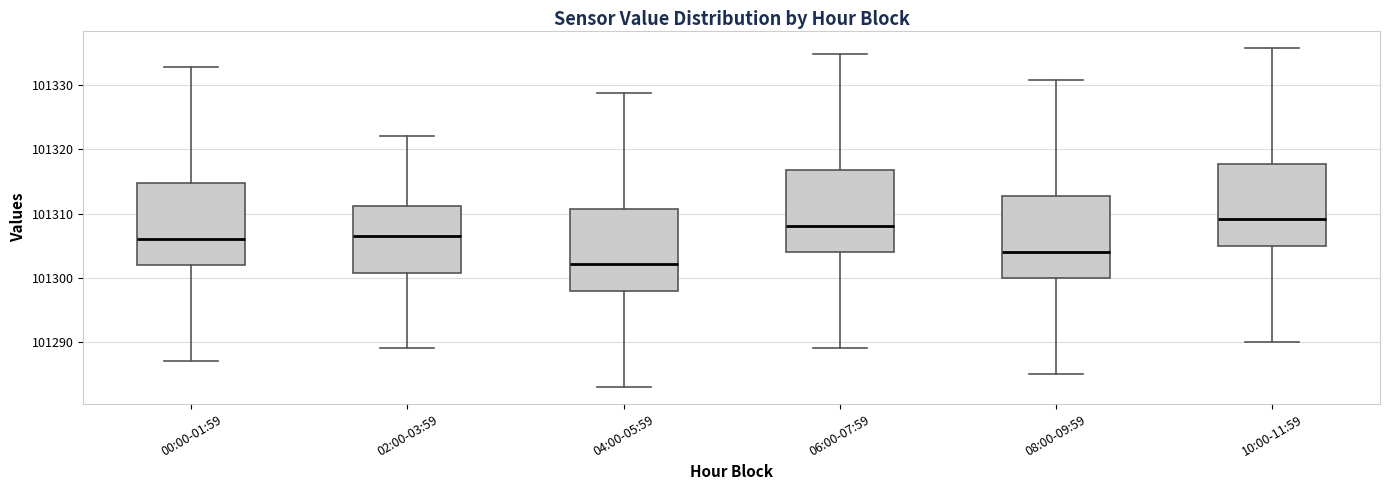

Reading left to right, transcribe this box plot: for each box, give where its median line is, the range the box spans, and where its two whiskers end, as read against the y-axis. The values are not printed on the chart, so give them approximately, as read against the axis.

00:00-01:59: median 101306, box 101302 to 101315, whiskers 101287 to 101333
02:00-03:59: median 101306, box 101301 to 101311, whiskers 101289 to 101322
04:00-05:59: median 101302, box 101298 to 101311, whiskers 101283 to 101329
06:00-07:59: median 101308, box 101304 to 101317, whiskers 101289 to 101335
08:00-09:59: median 101304, box 101300 to 101313, whiskers 101285 to 101331
10:00-11:59: median 101309, box 101305 to 101318, whiskers 101290 to 101336